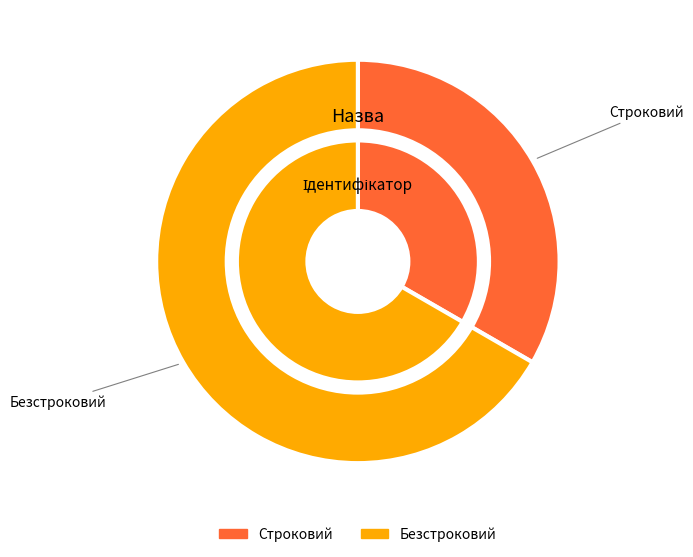

Rank the categories by value from highest to lowest.

Безстроковий, Строковий